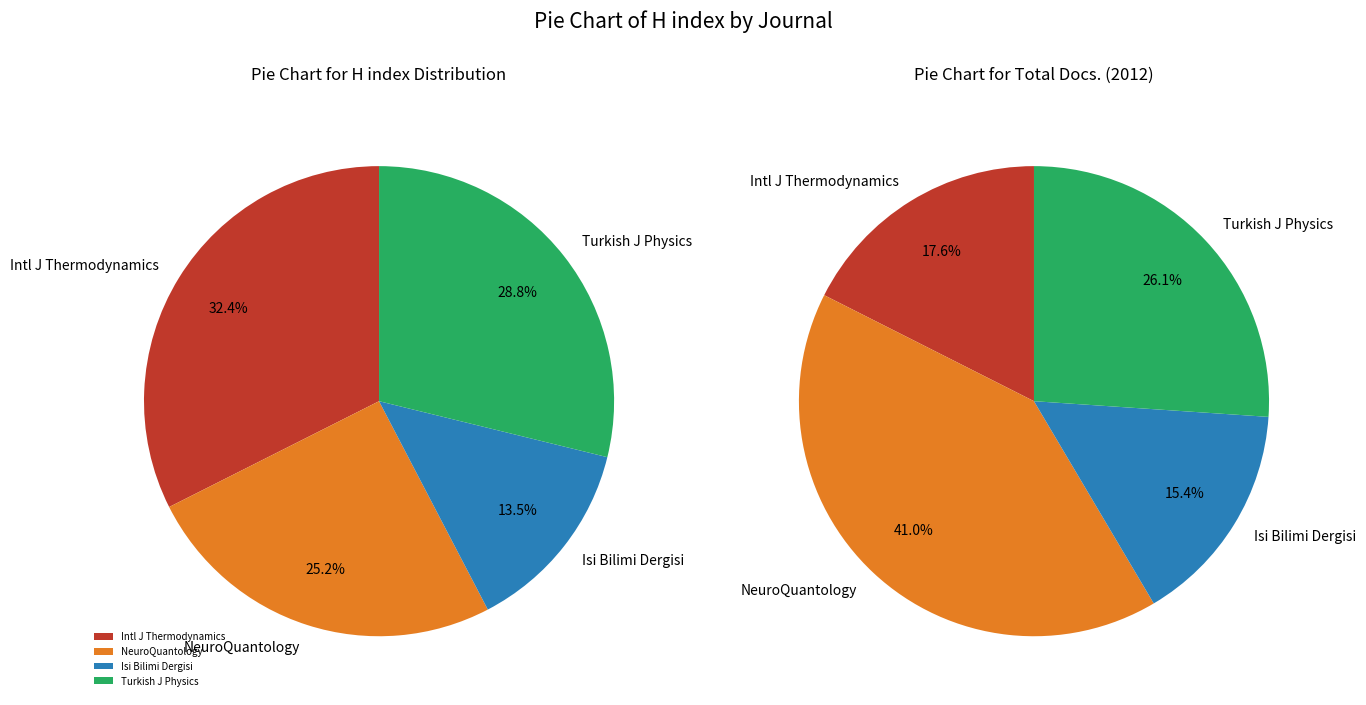

How many segments does this pie chart have?

4